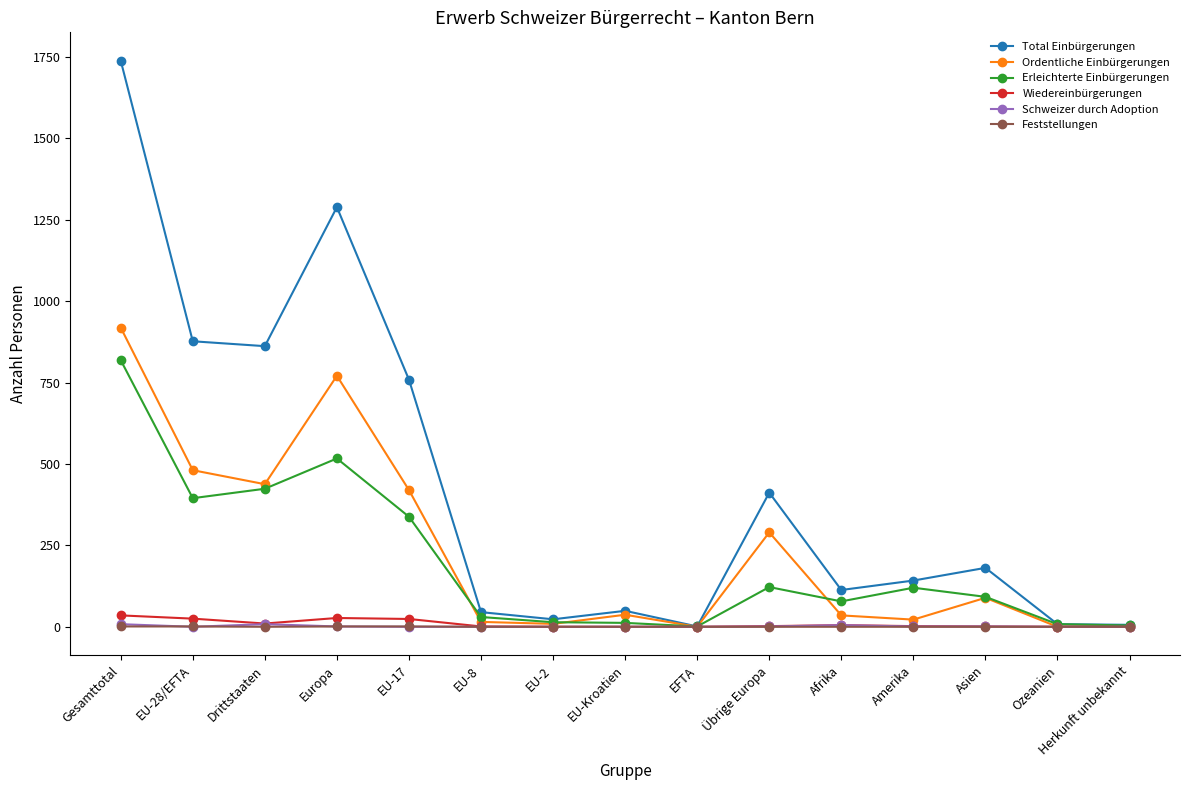

How many categories are shown in the chart?

15